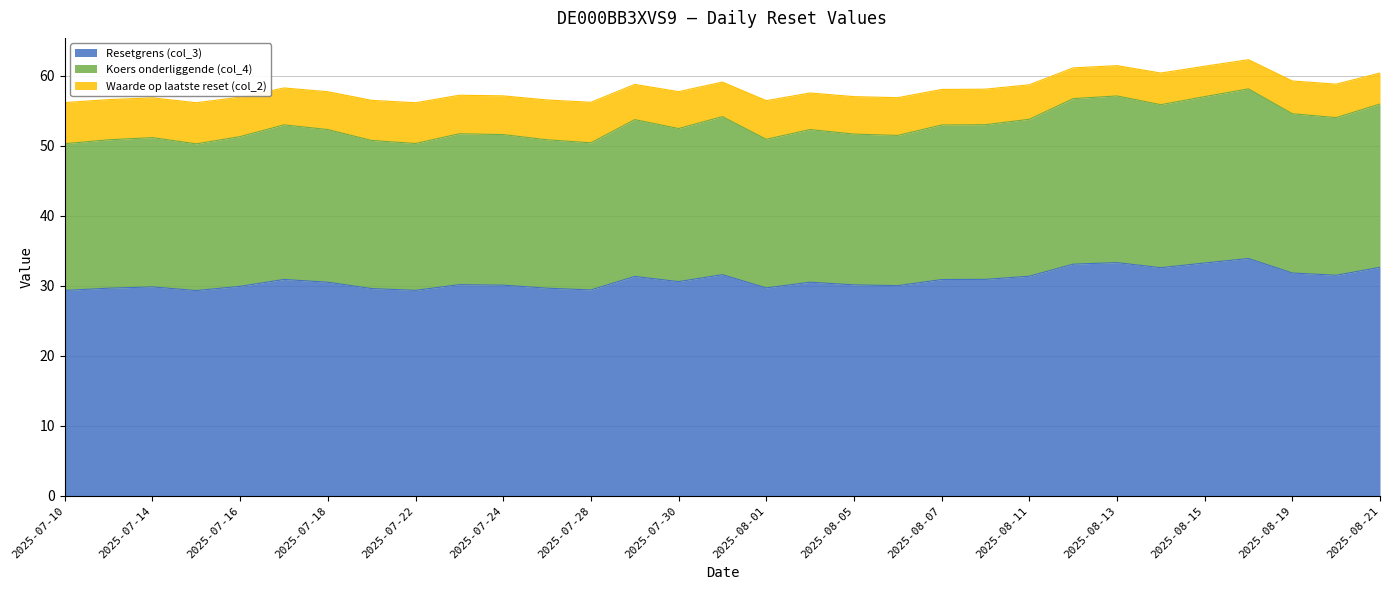

What is the highest value of the Resetgrens (col_3) series?

33.9